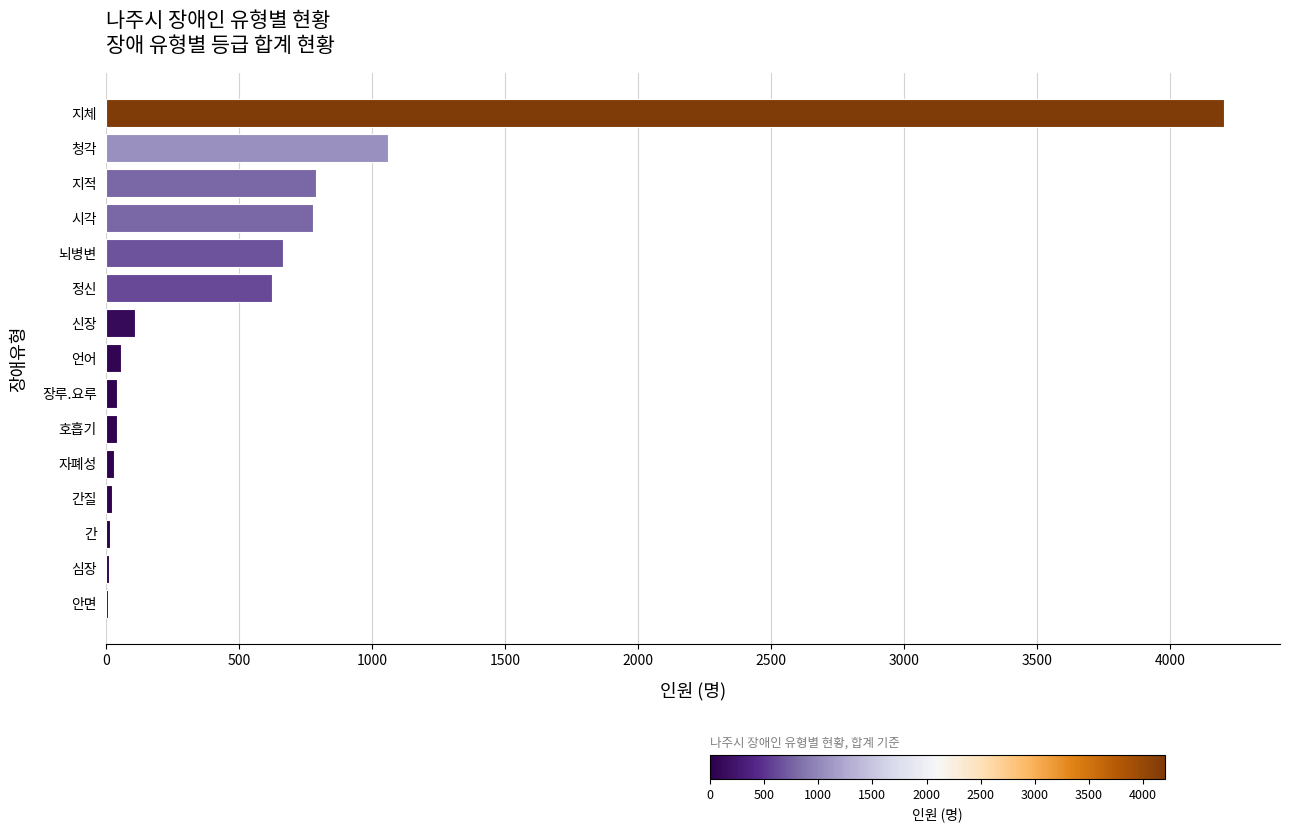

Are the bars horizontal?

Yes